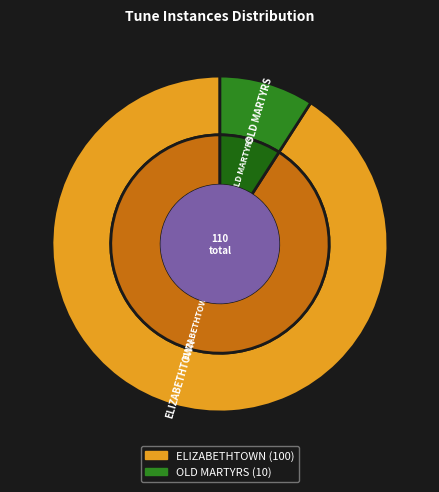

Rank the categories by value from lowest to highest.

OLD MARTYRS, ELIZABETHTOWN